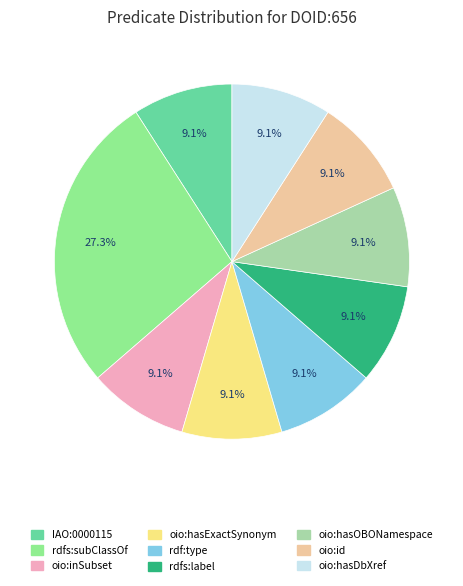

Is there a majority slice in this chart?

No